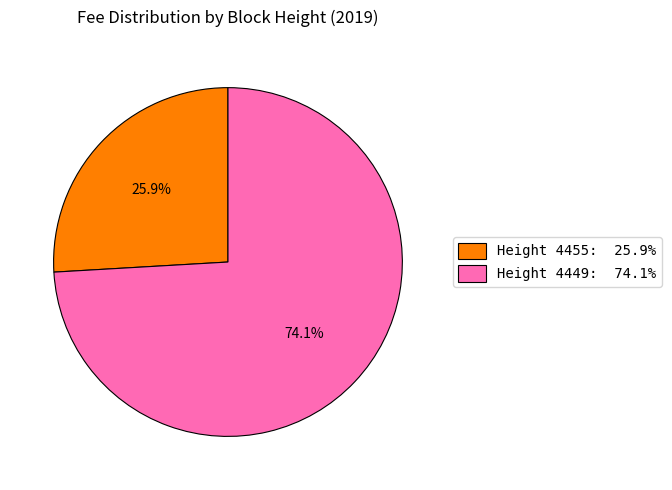

Which slice is the largest?

Height 4449: 74.1%